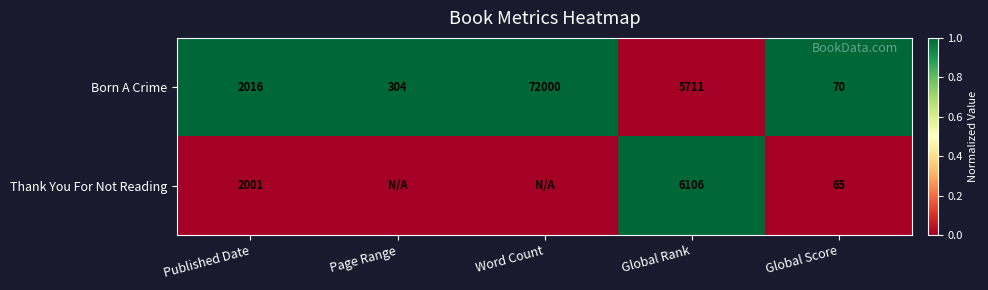

What is the highest value of the Born A Crime series?

72000